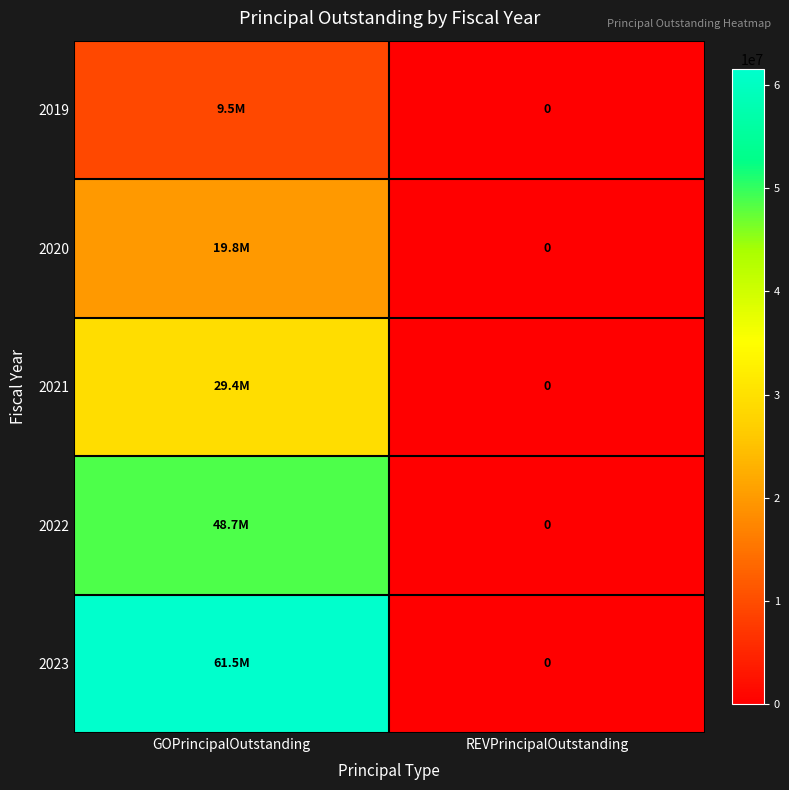

At how many categories does at least one series exceed 27281091?

1